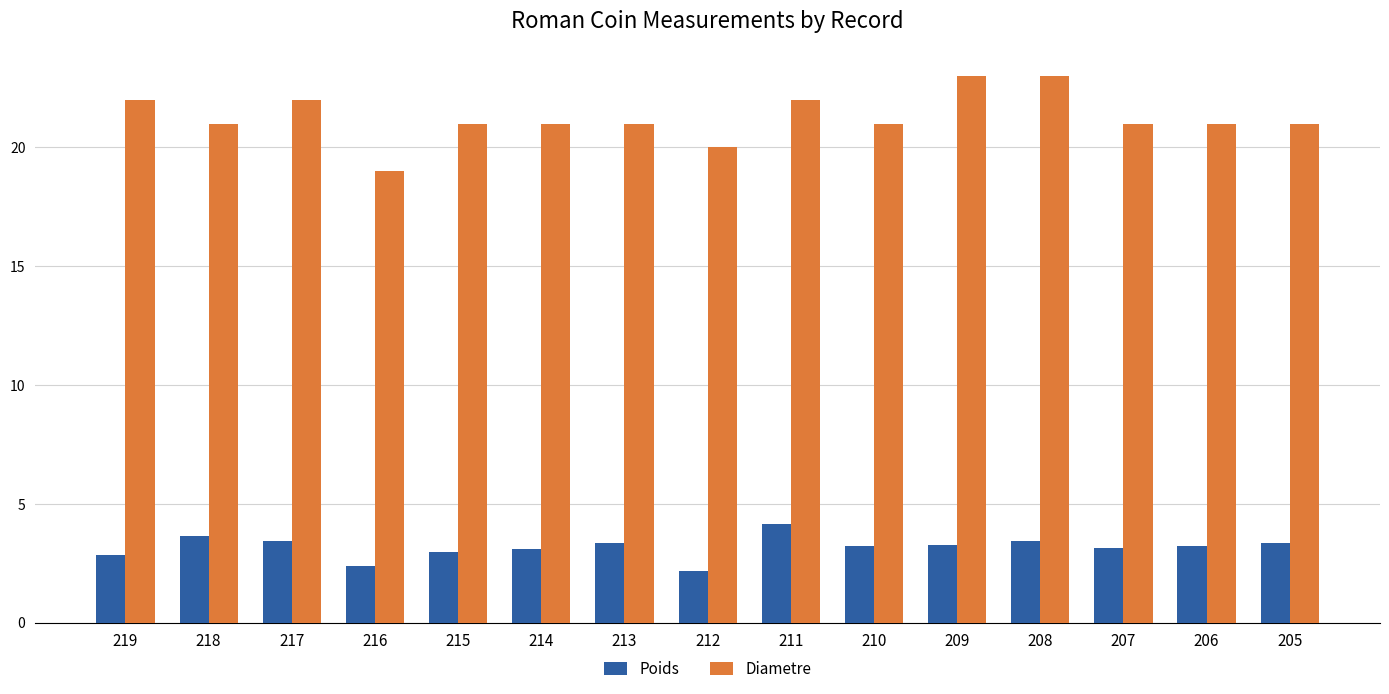

What is the spread (max minus min) of values at 210?

17.8